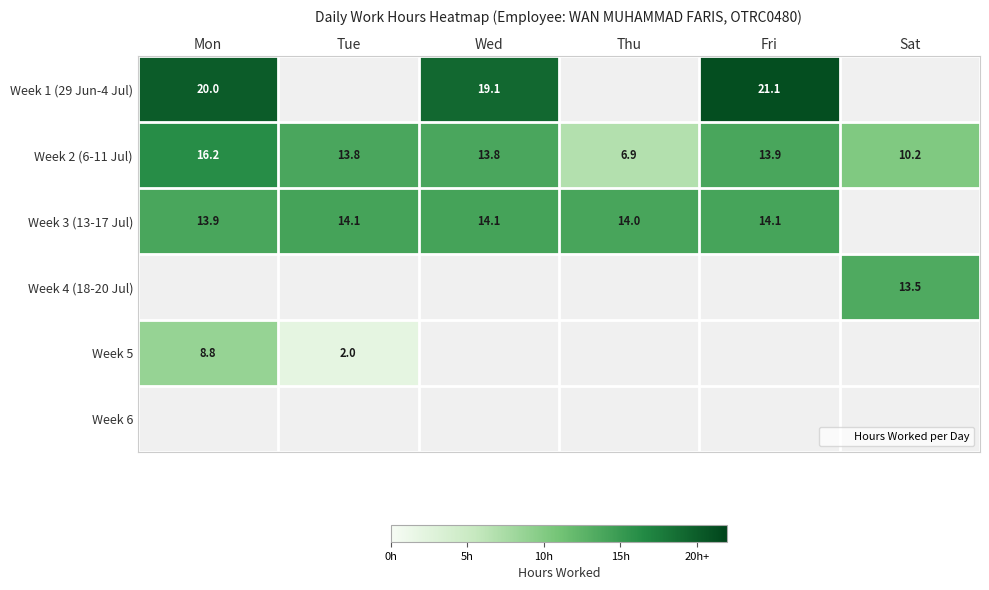

How many positive values does the Week 5 series have?

2